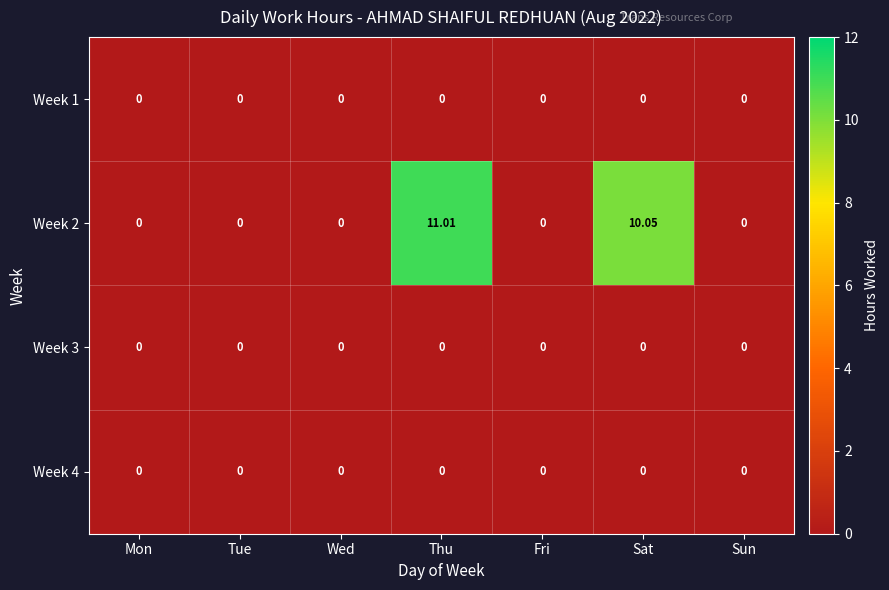

At which category is the sum across all series the highest?

Thu